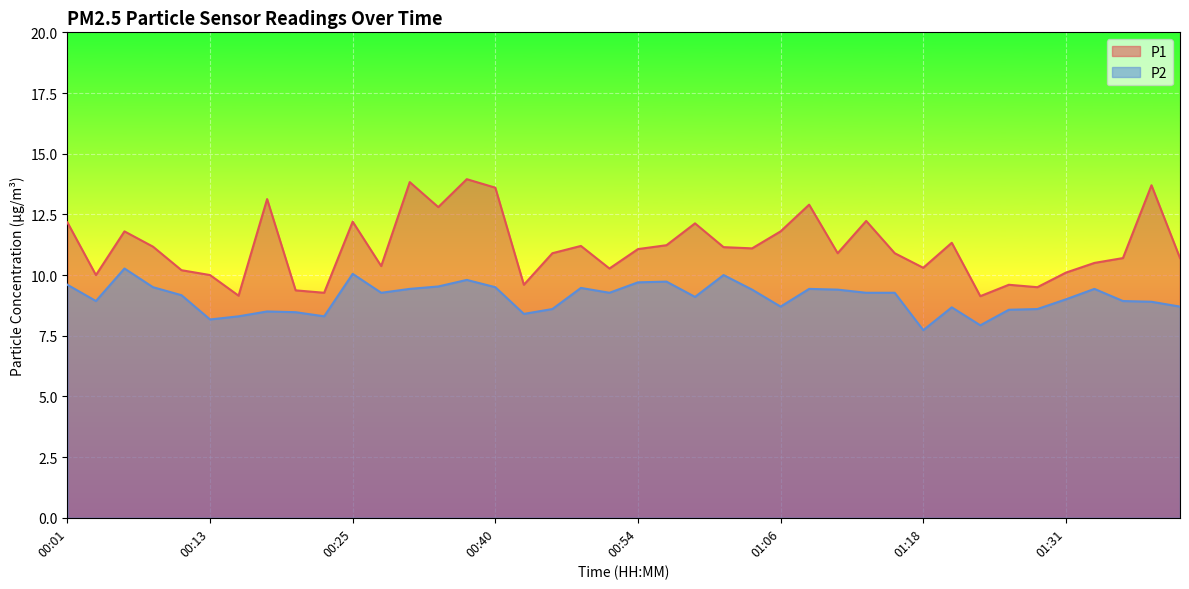

True or false: P1 and P2 intersect in this chart.

False